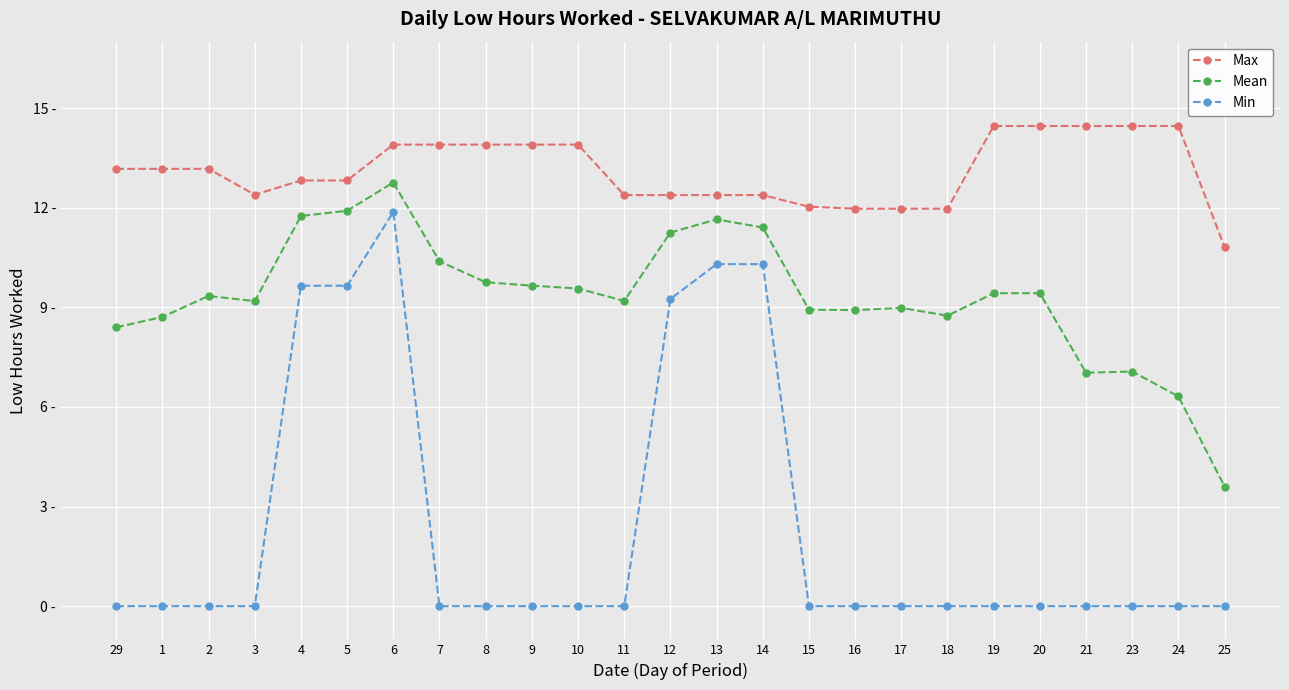

List the labels in order of Min value, smallest first.

29, 1, 2, 3, 7, 8, 9, 10, 11, 15, 16, 17, 18, 19, 20, 21, 23, 24, 25, 12, 4, 5, 13, 14, 6